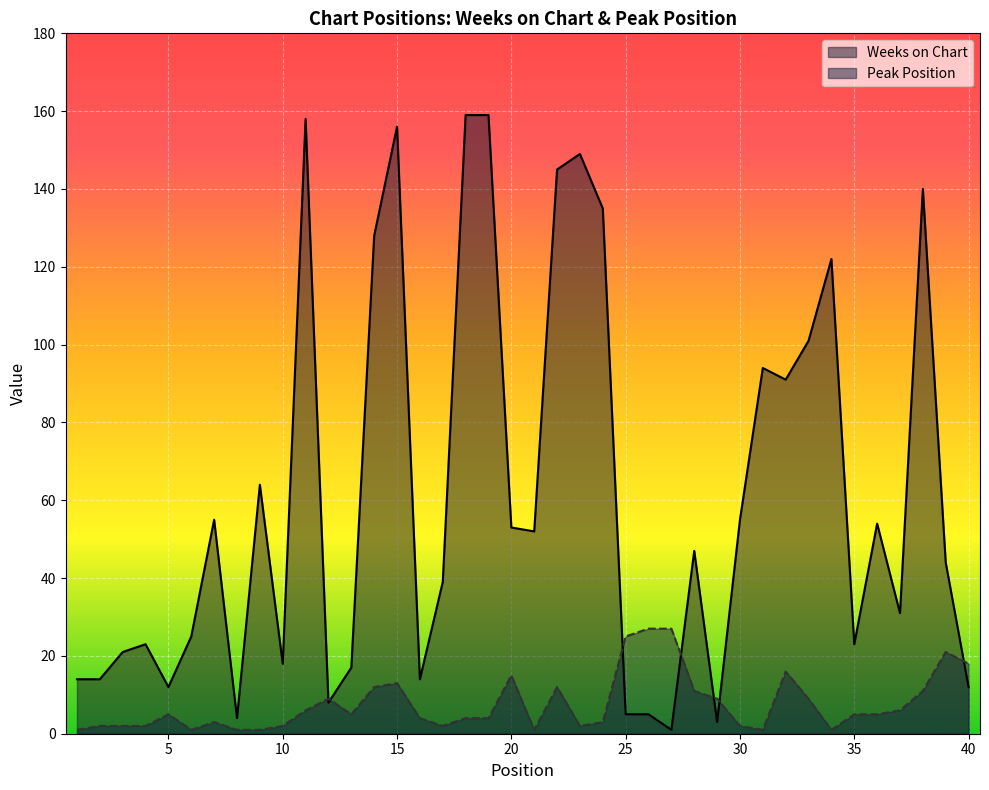

At which category is the sum across all series the highest?

15